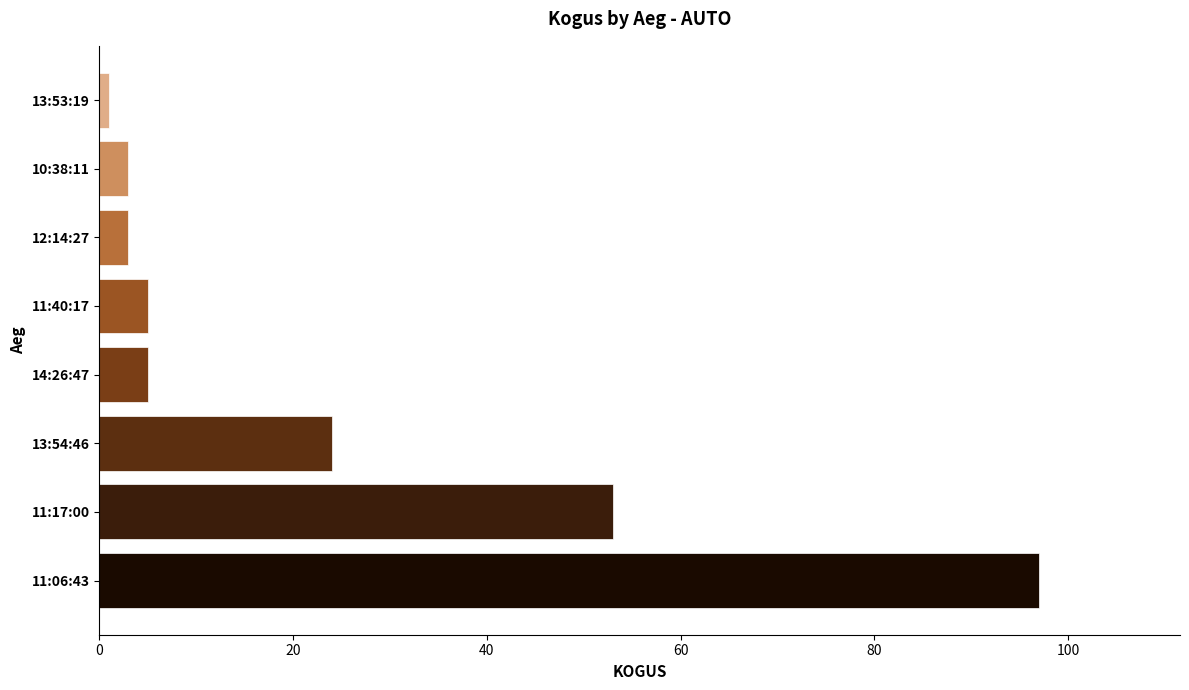

Reading bottom to top, list all the values displayed in this chart.

11:06:43=97	11:17:00=53	13:54:46=24	14:26:47=5	11:40:17=5	12:14:27=3	10:38:11=3	13:53:19=1